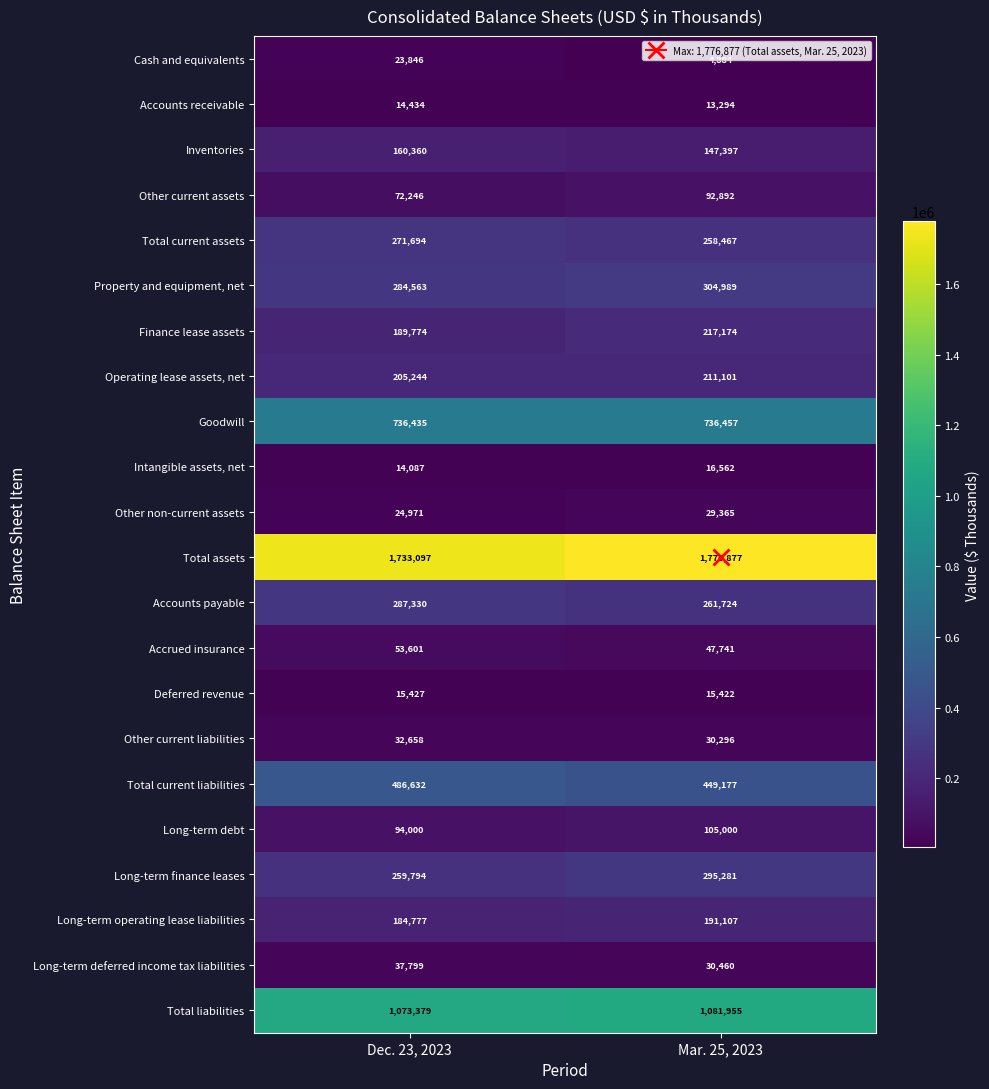

What is the total value across all series at Dec. 23, 2023?

6256148